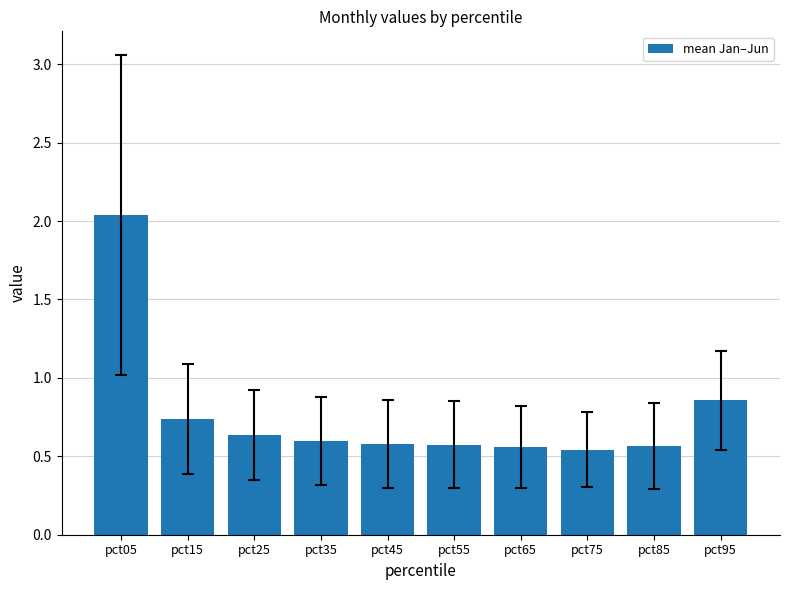

Which label corresponds to the largest value in the chart?

pct05